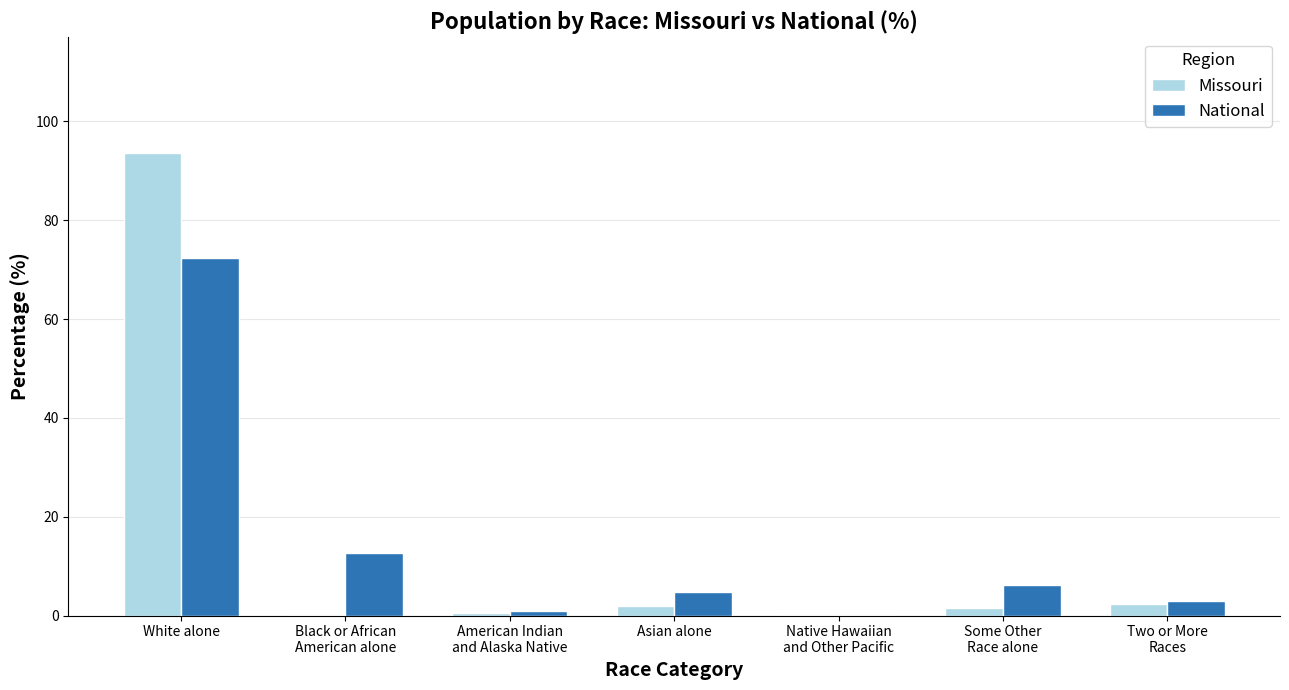

How many distinct data groups are displayed?

2